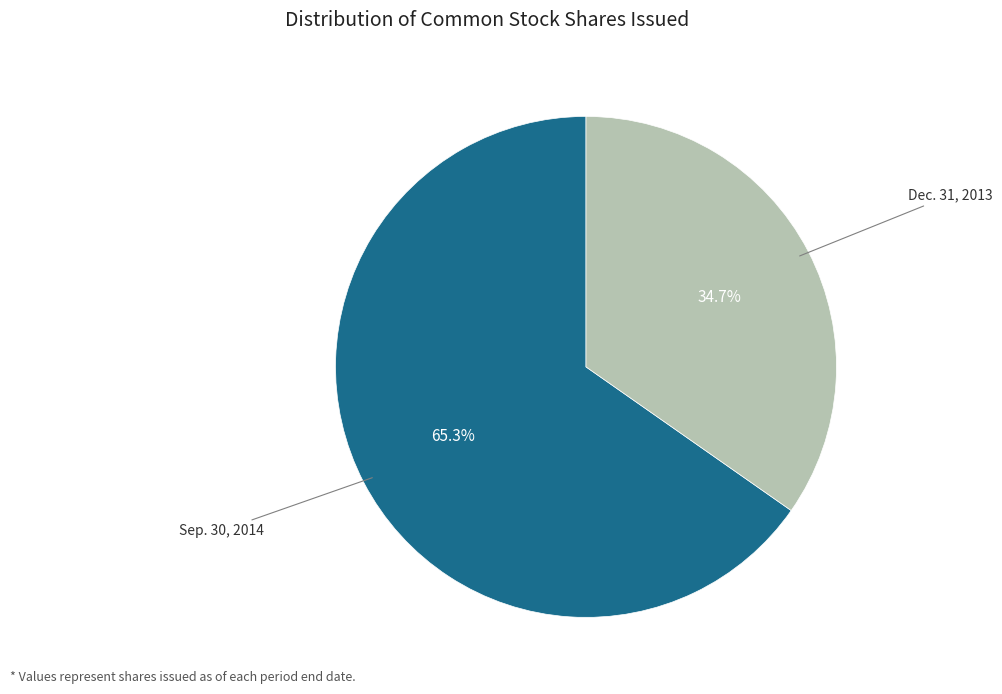

Count the number of slices in the pie.

2